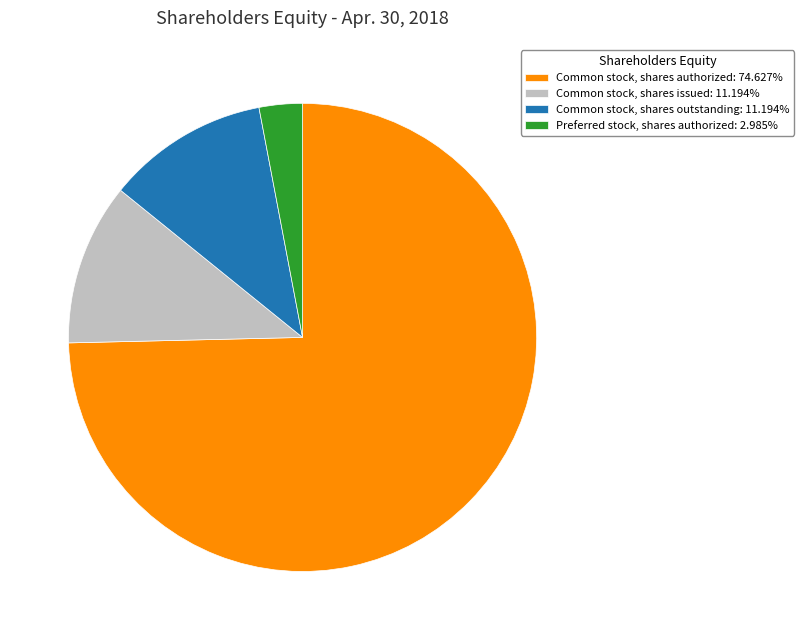

Is Common stock, shares authorized: 74.627% the majority of the pie?

Yes